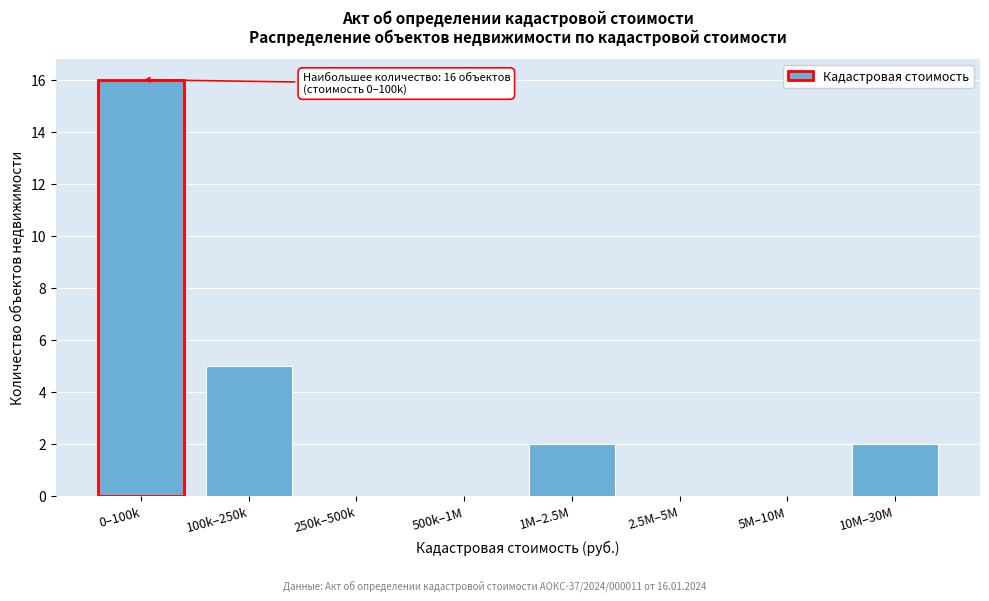

Reading left to right, extract all data points from this chart.

0–100k=16	100k–250k=5	250k–500k=0	500k–1M=0	1M–2.5M=2	2.5M–5M=0	5M–10M=0	10M–30M=2